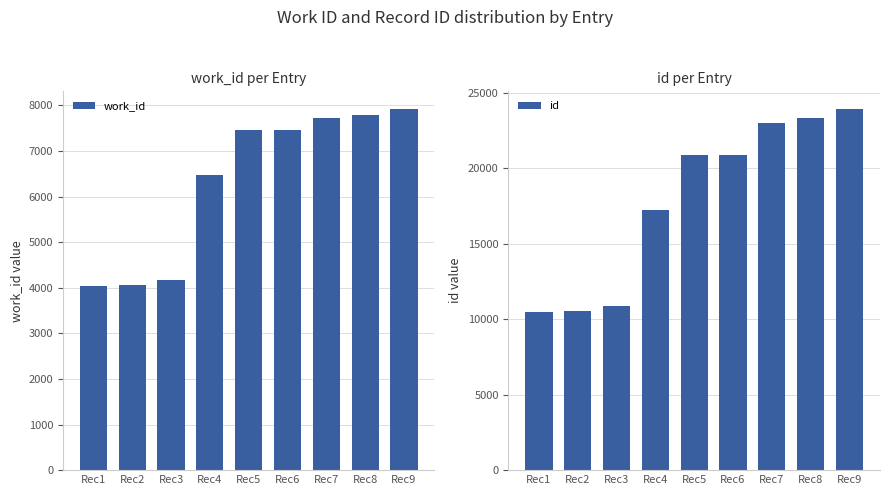

What is the sum of all id values?

161076